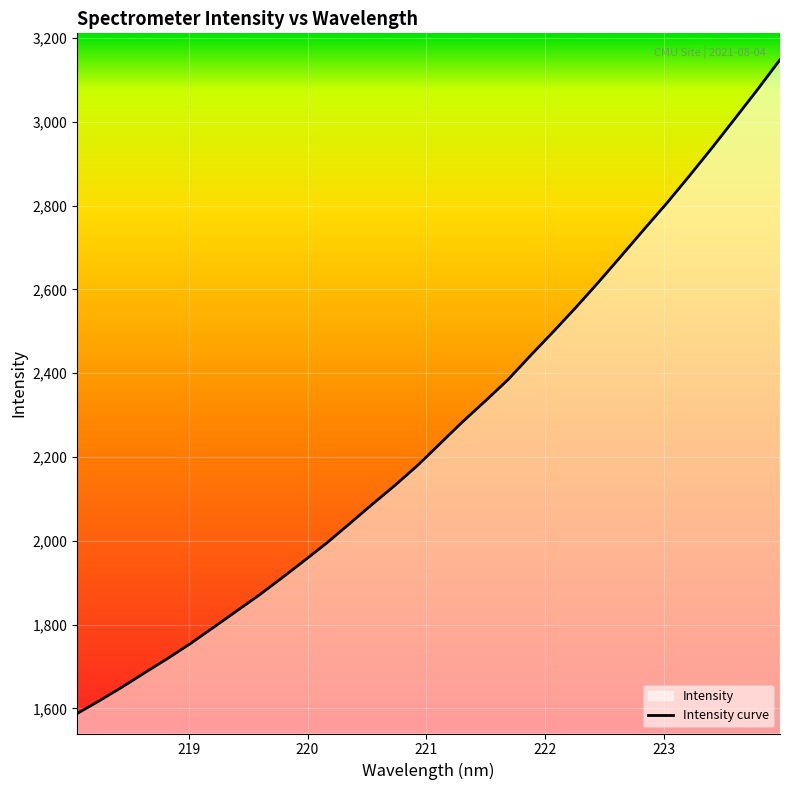

What is the maximum value shown in the chart?

3148.4